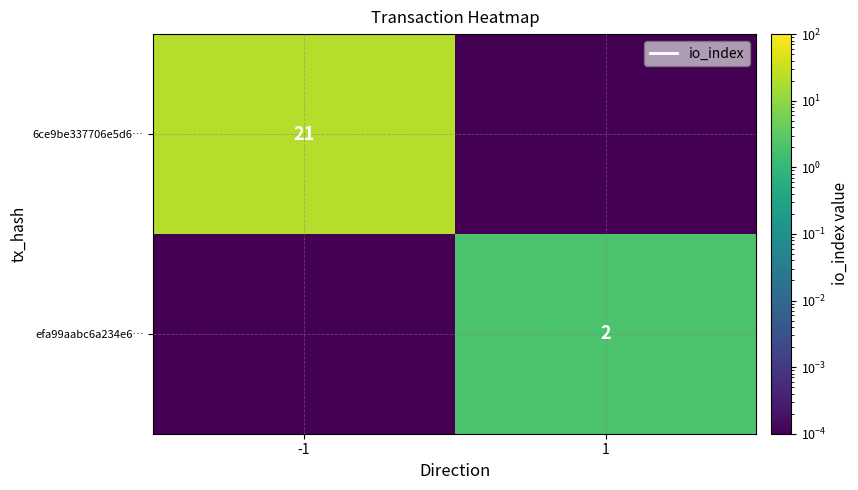

Is the value of efa99aabc6a234e6… at 1 greater than the value of 6ce9be337706e5d6… at -1?

No